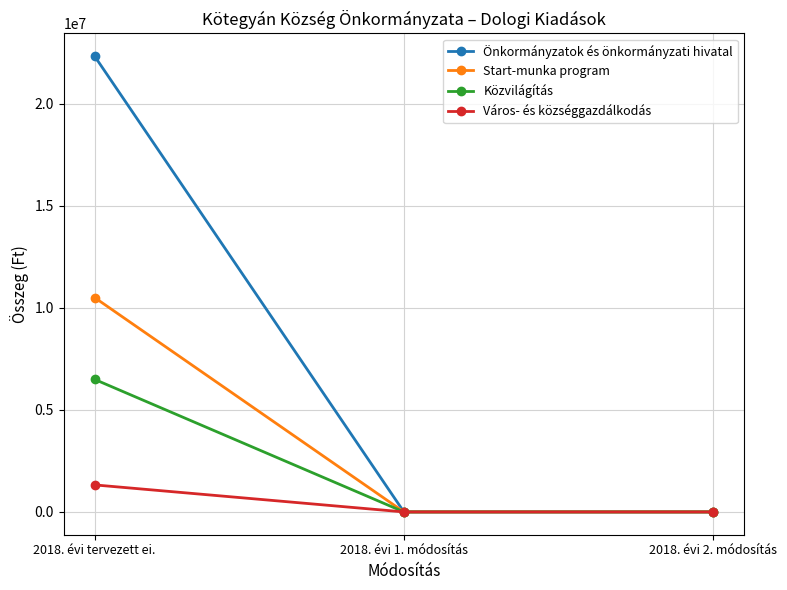

What is the difference between the maximum and second lowest values in the Start-munka program series?

10506776